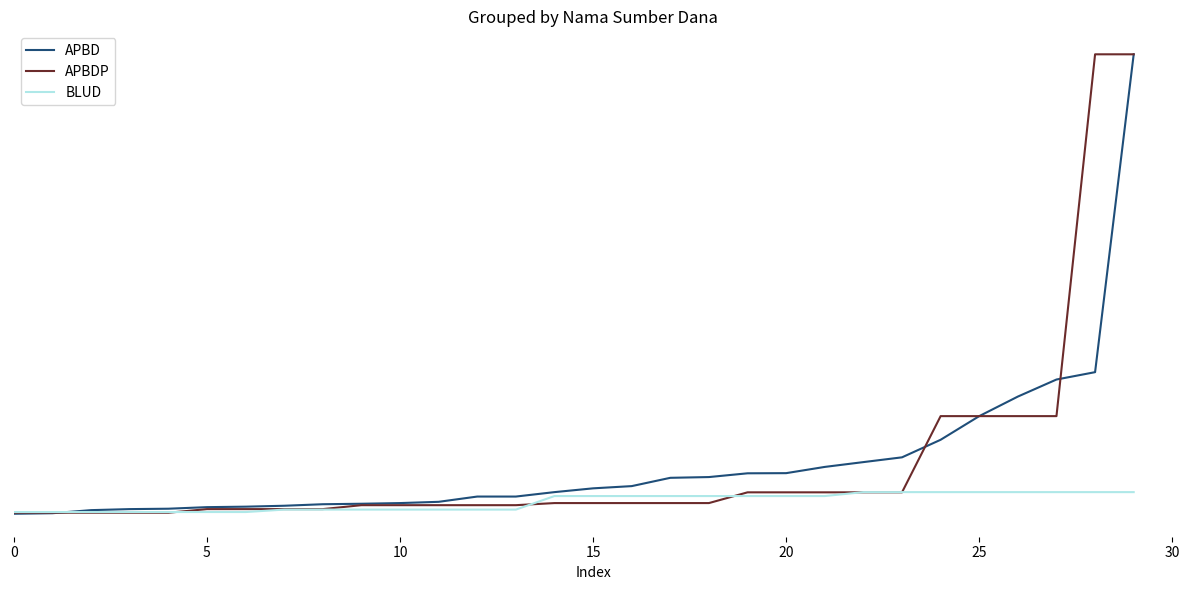

What are all the series names shown in the legend?

APBD, APBDP, BLUD